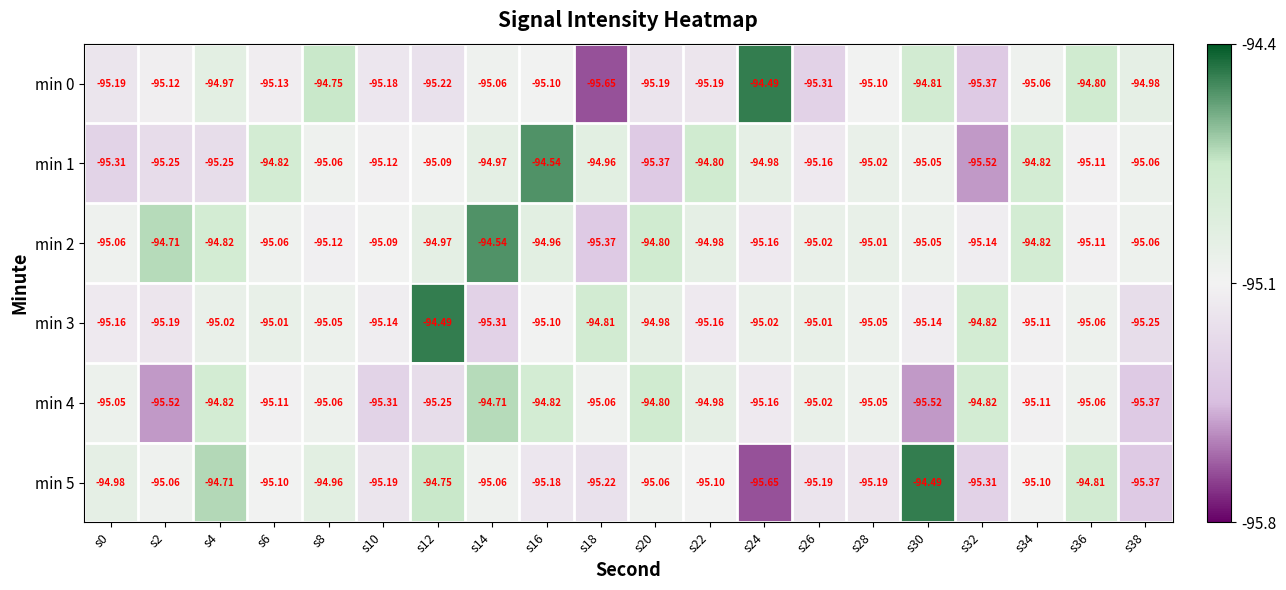

What is the difference between the highest and lowest values at s2?

0.8